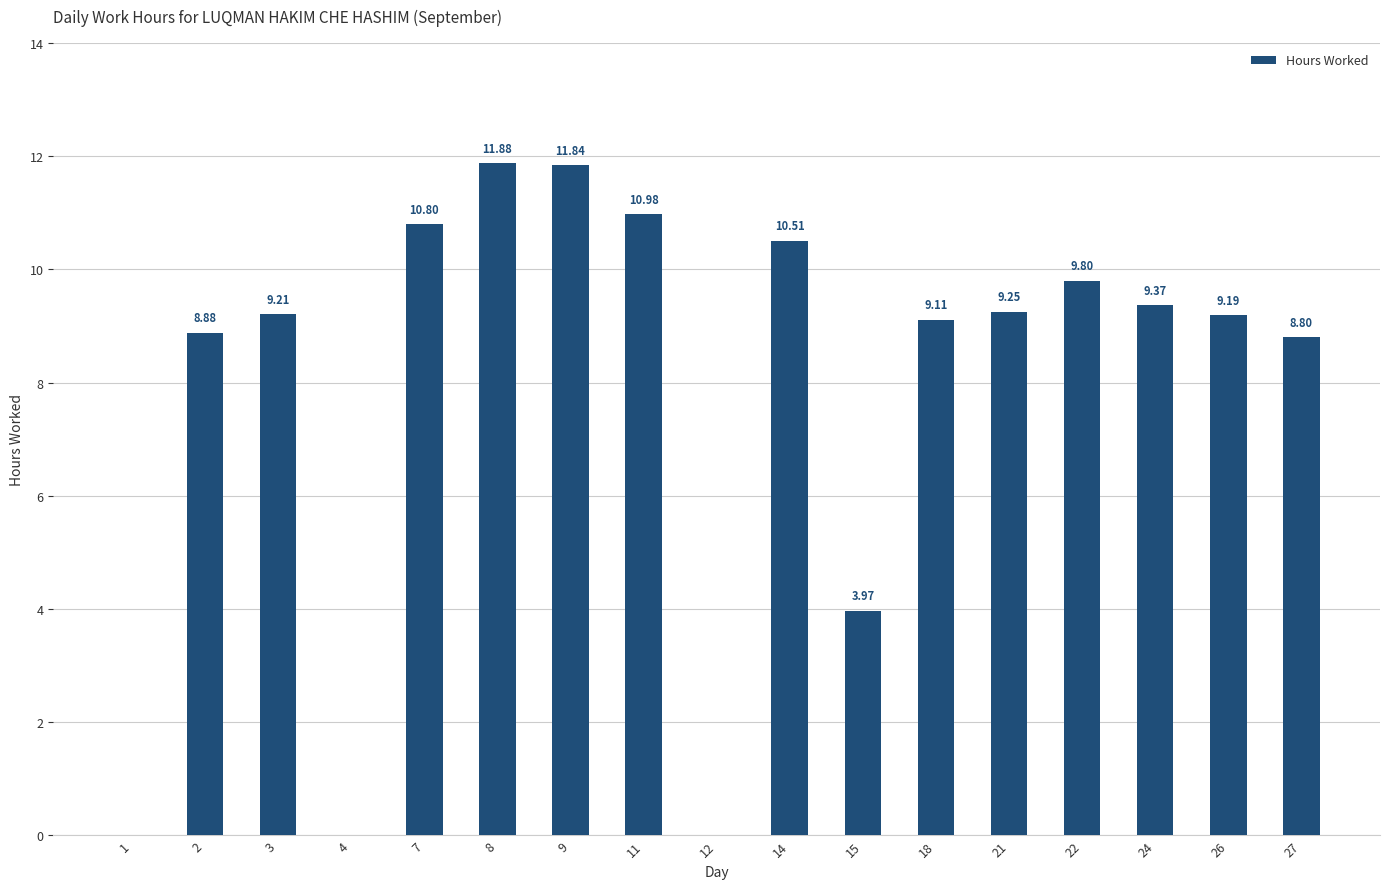

Is it true that the value at 12 is 0.0?

True